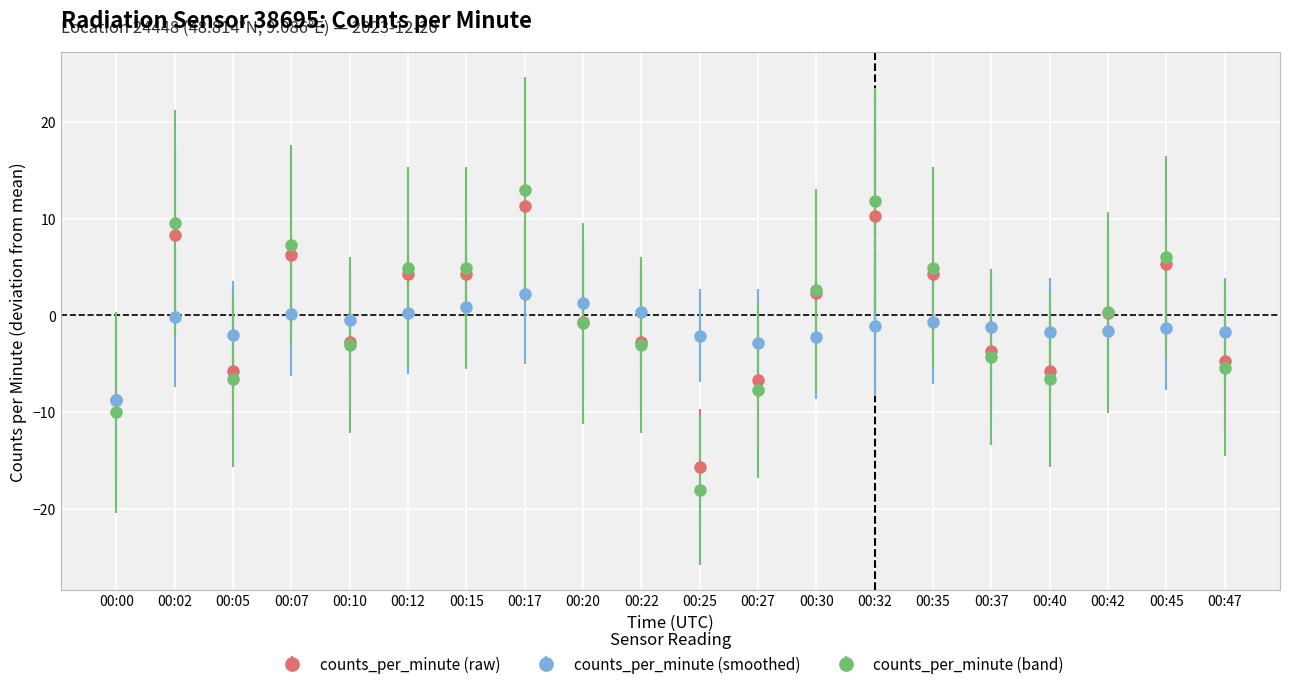

True or false: counts_per_minute (band) has more than 1 points higher than both neighbors.

True